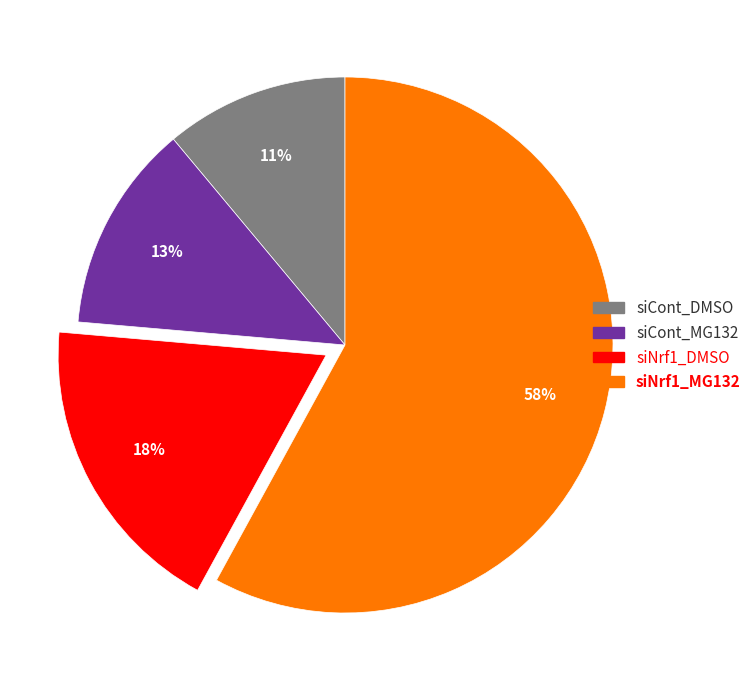

To the nearest percent, what portion does siCont_MG132 represent?

13%